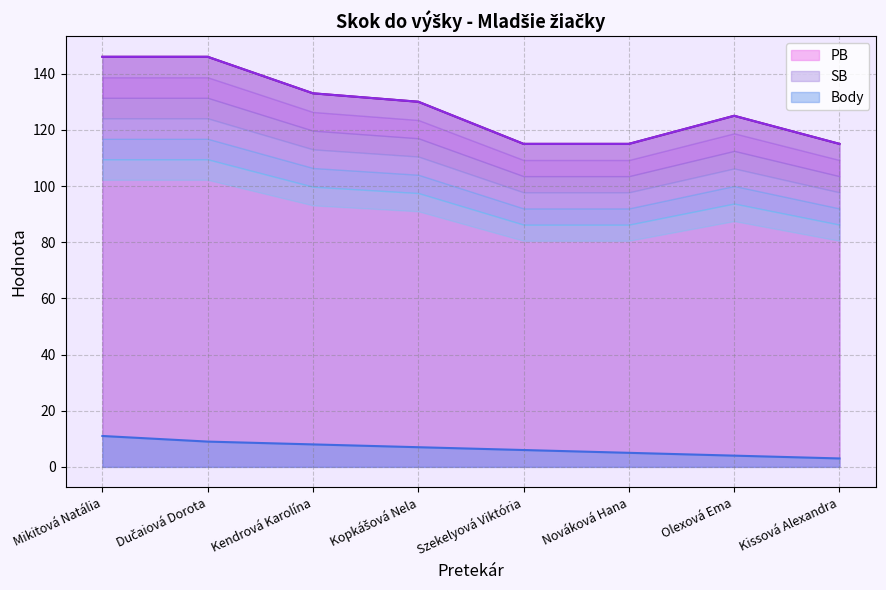

True or false: PB has more than 1 points higher than both neighbors.

False